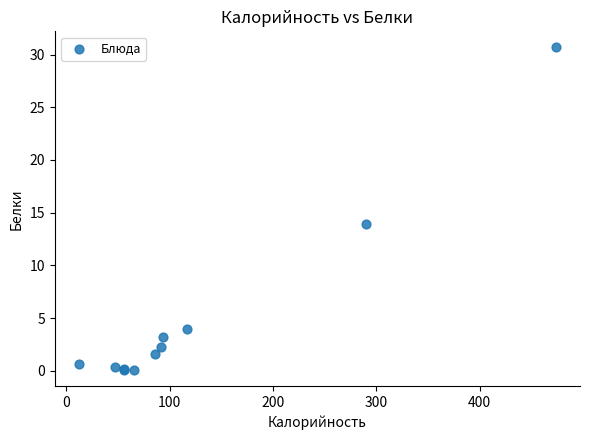

What Y value in the scatter plot is closest to 15?

13.9